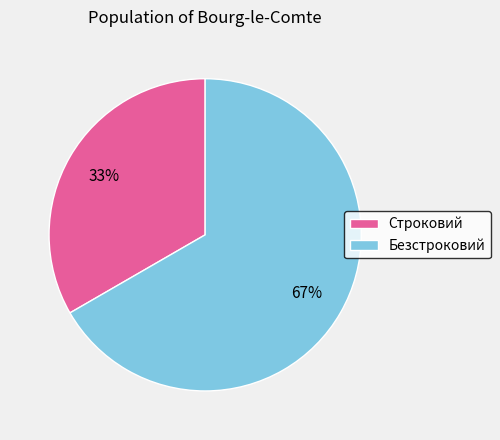

Do Строковий and Безстроковий together represent more than half of the pie?

Yes